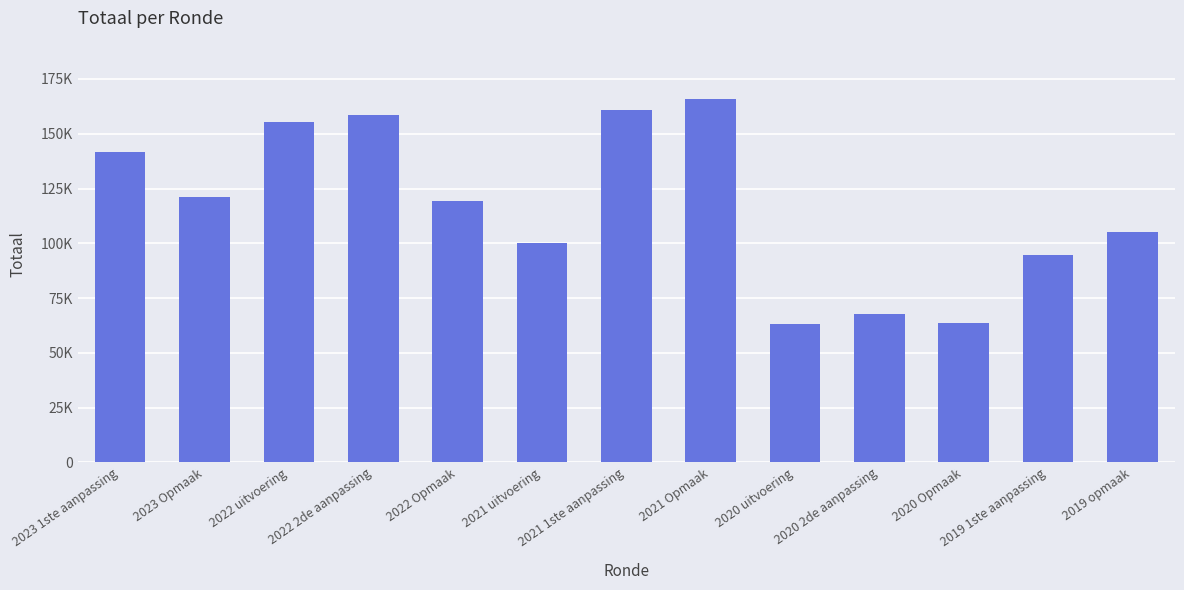

Are the bars horizontal?

No